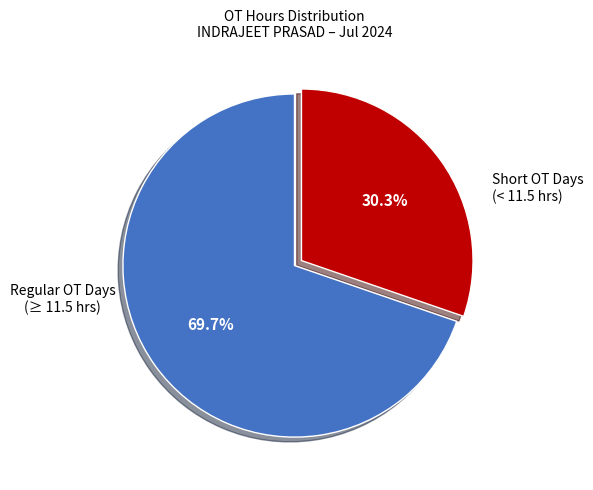

Does any single category account for the majority?

Yes